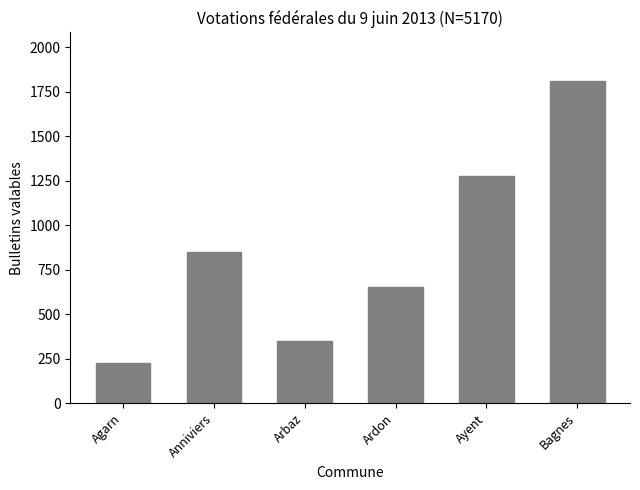

What is the difference between the maximum and minimum values?

1586